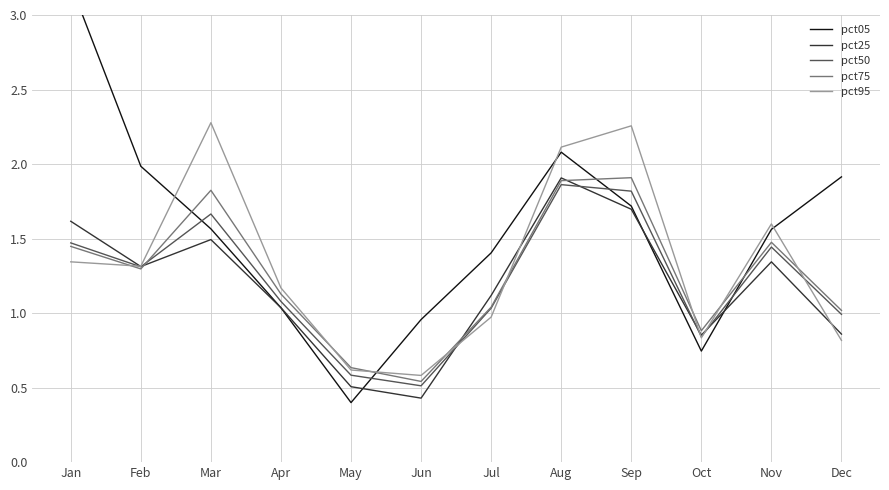

Rank the series by their maximum value, from highest to lowest.

pct05, pct95, pct75, pct25, pct50